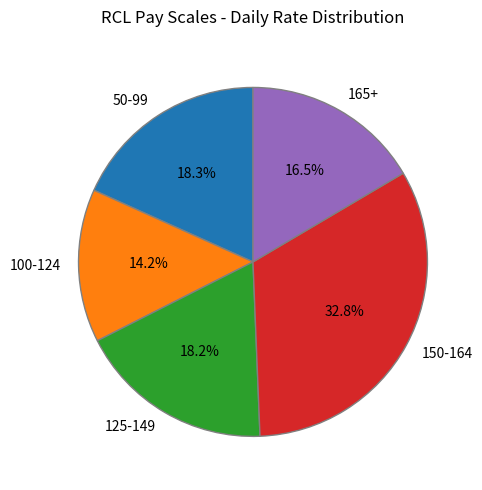

Which slice is the smallest?

100-124